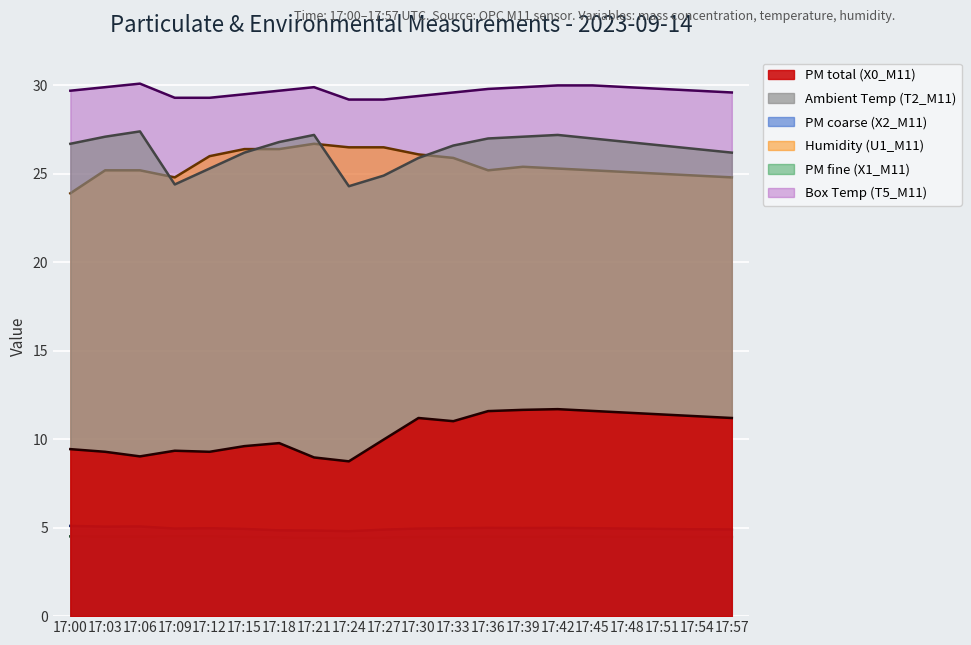

Is the value of Humidity (U1_M11) at 17:27 greater than the value of Box Temp (T5_M11) at 17:27?

No